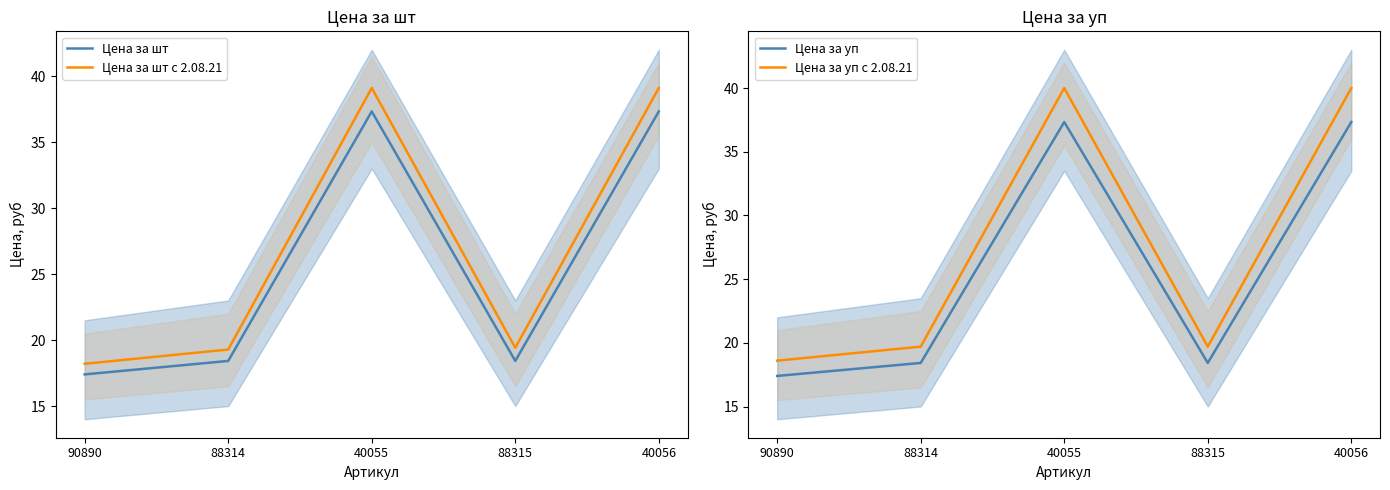

Is it true that Цена за шт с 2.08.21 equals 19.9 at 40056?

False